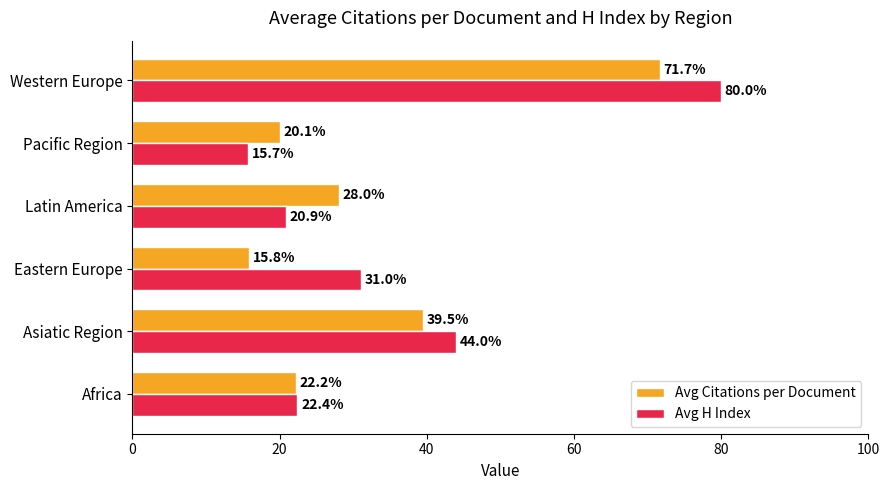

Which series has the largest range (max minus min)?

Avg H Index